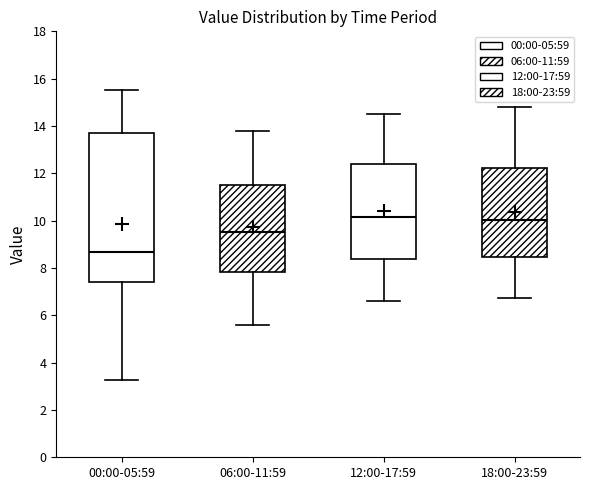

Where does the lower whisker of the box for 12:00-17:59 end on the y-axis? The values are not printed on the chart, so give them approximately, as read against the axis.

6.6